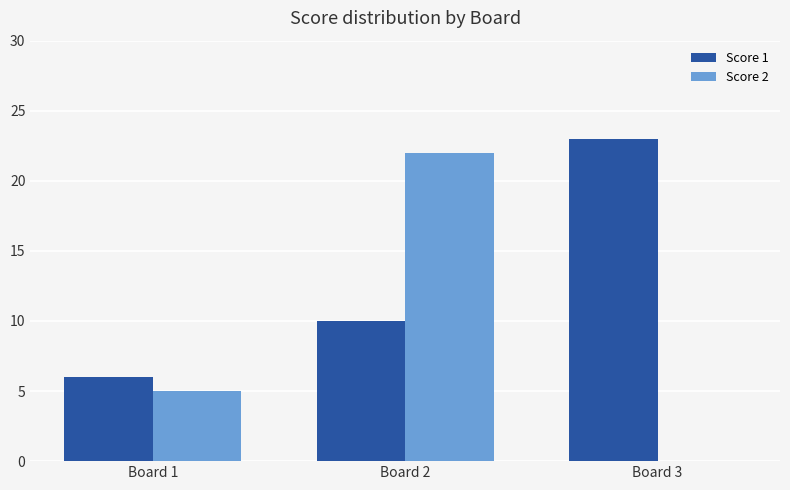

What is the total value across all series at Board 3?

23